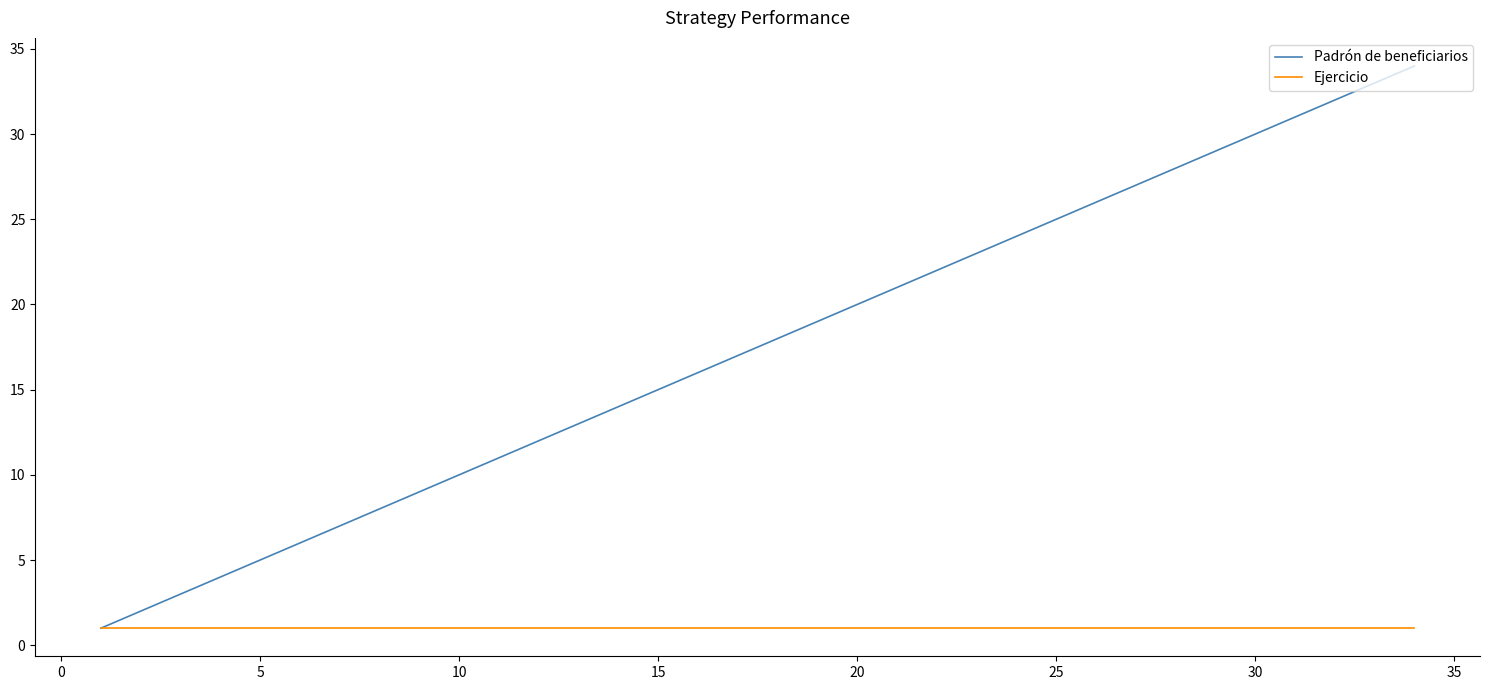

Which series has the largest total across all categories?

Padrón de beneficiarios